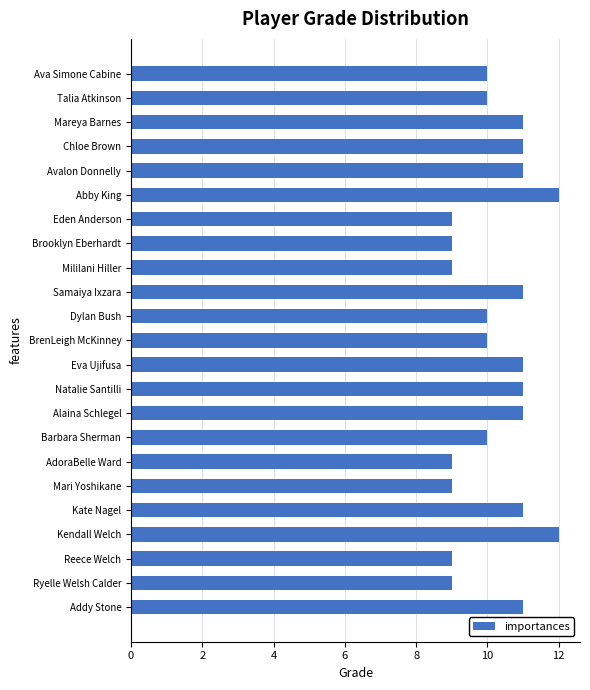

Reading top to bottom, extract all data points from this chart.

Ava Simone Cabine=10	Talia Atkinson=10	Mareya Barnes=11	Chloe Brown=11	Avalon Donnelly=11	Abby King=12	Eden Anderson=9	Brooklyn Eberhardt=9	Mililani Hiller=9	Samaiya Ixzara=11	Dylan Bush=10	BrenLeigh McKinney=10	Eva Ujifusa=11	Natalie Santilli=11	Alaina Schlegel=11	Barbara Sherman=10	AdoraBelle Ward=9	Mari Yoshikane=9	Kate Nagel=11	Kendall Welch=12	Reece Welch=9	Ryelle Welsh Calder=9	Addy Stone=11